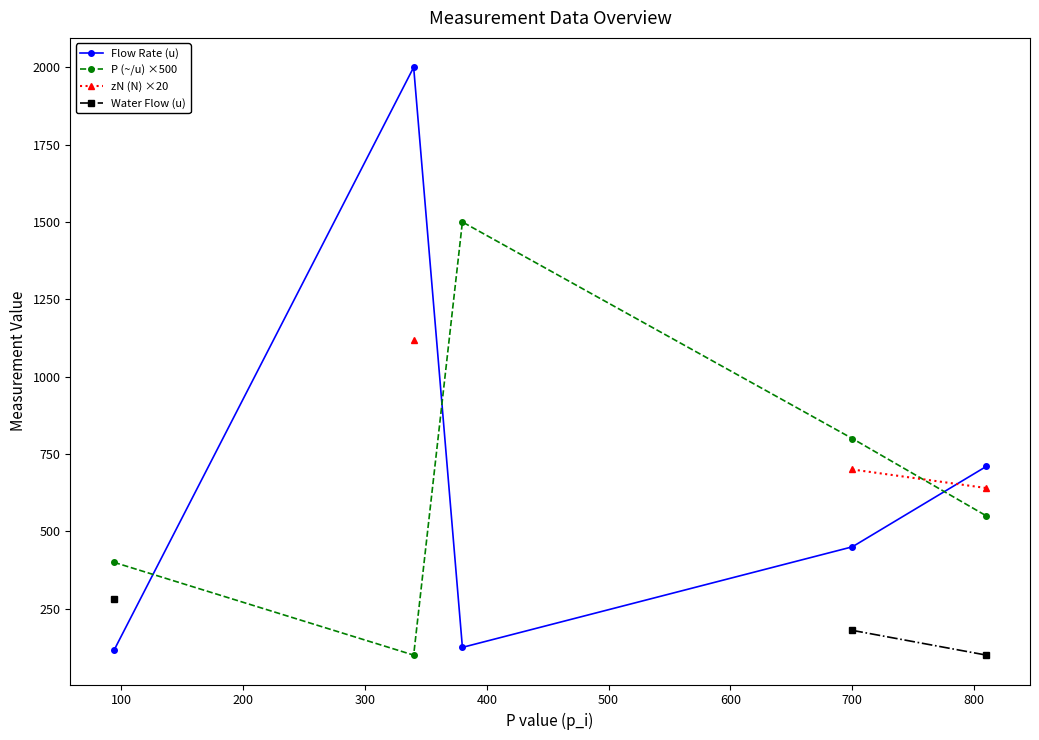

True or false: P (~/u) ×500 has more than 1 interior local peaks.

False